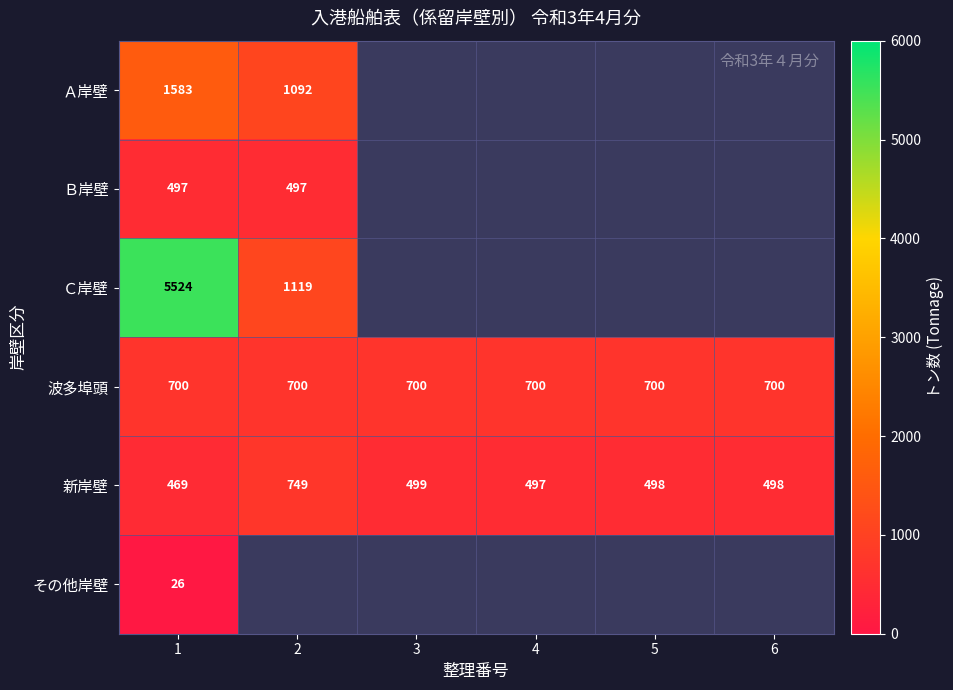

Which category has the lowest value across all series?

1